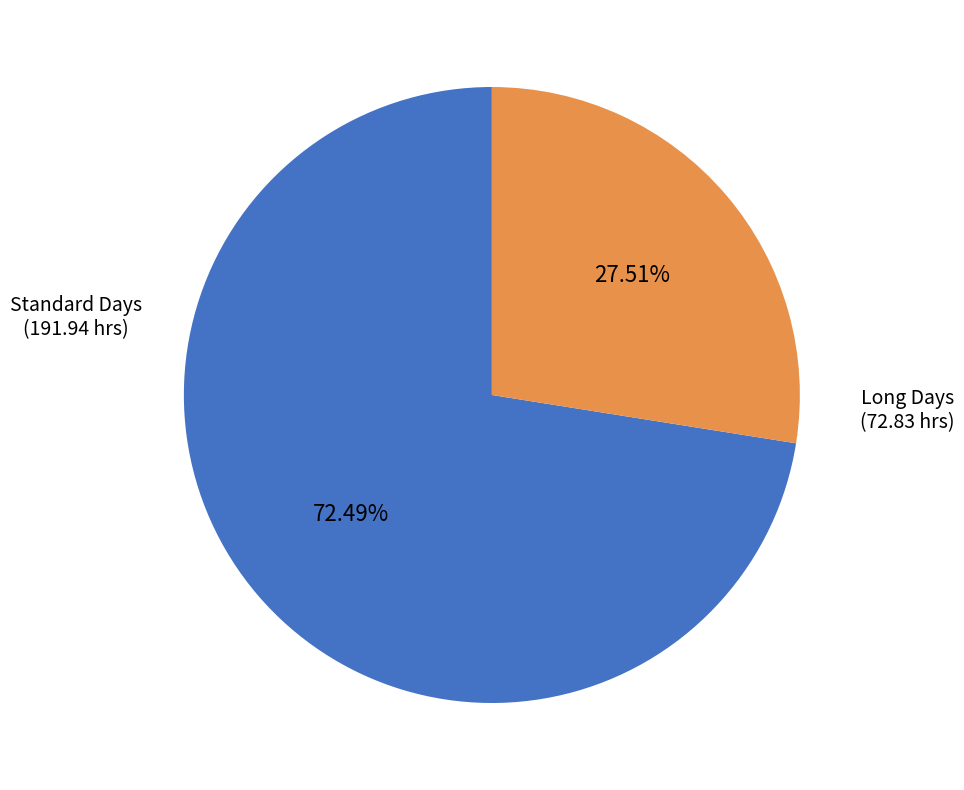

Do Standard Days and Long Days together represent more than half of the pie?

Yes